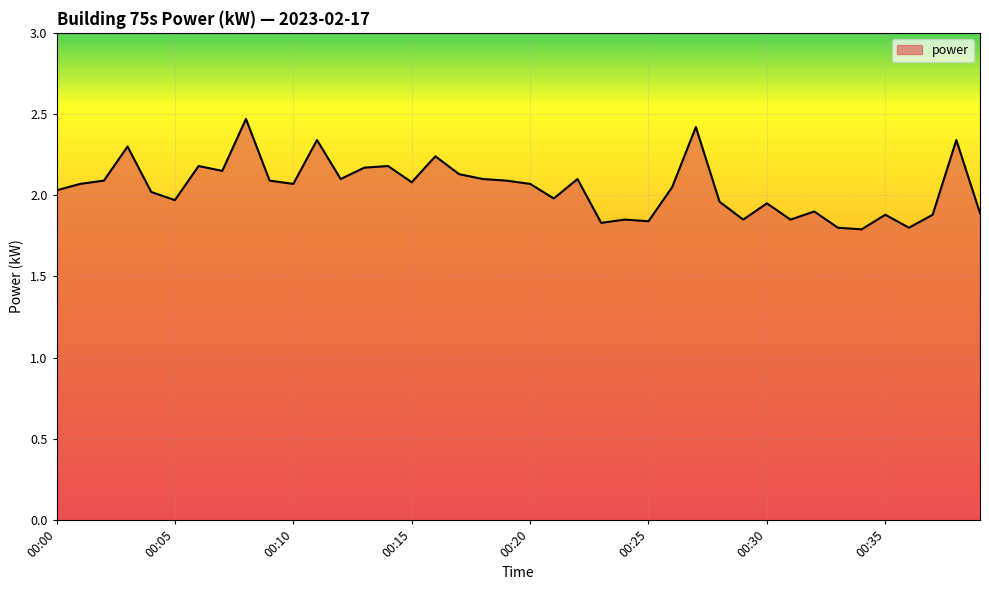

What is the difference between the maximum and minimum values?

0.7